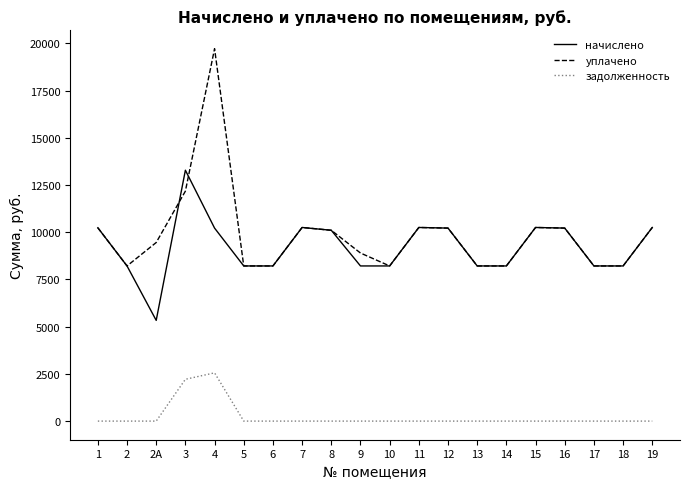

List the series in order of their peak value, highest first.

уплачено, начислено, задолженность